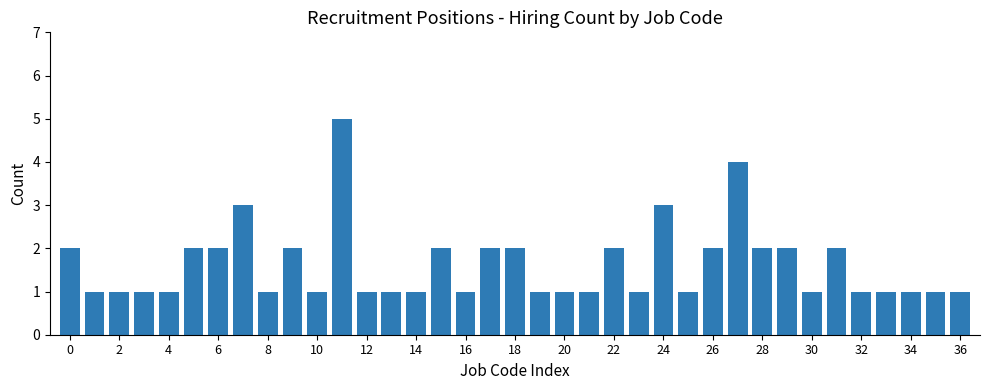

How many bars are there in total?

37